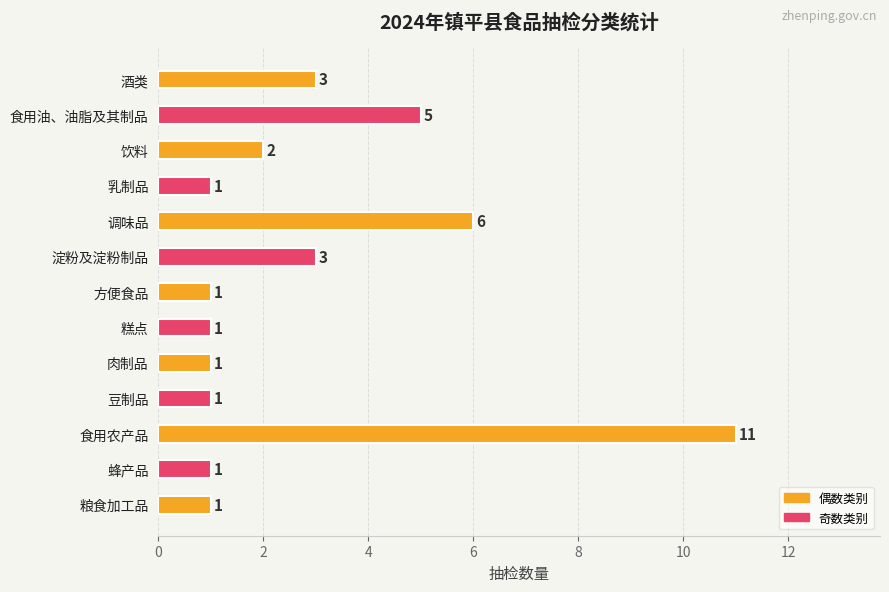

What is the difference between the second highest and second lowest values?

5